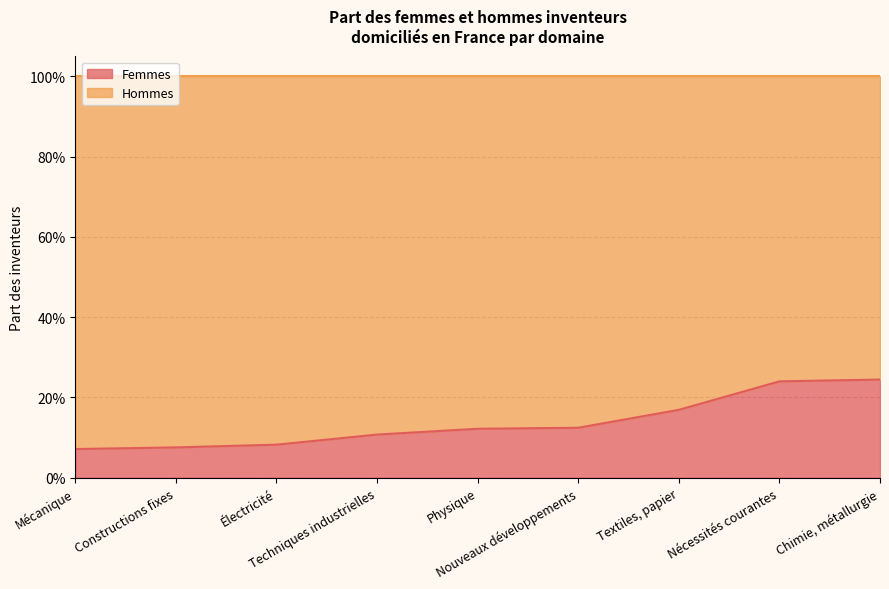

True or false: the data shows 0.1 at Chimie, métallurgie.

False